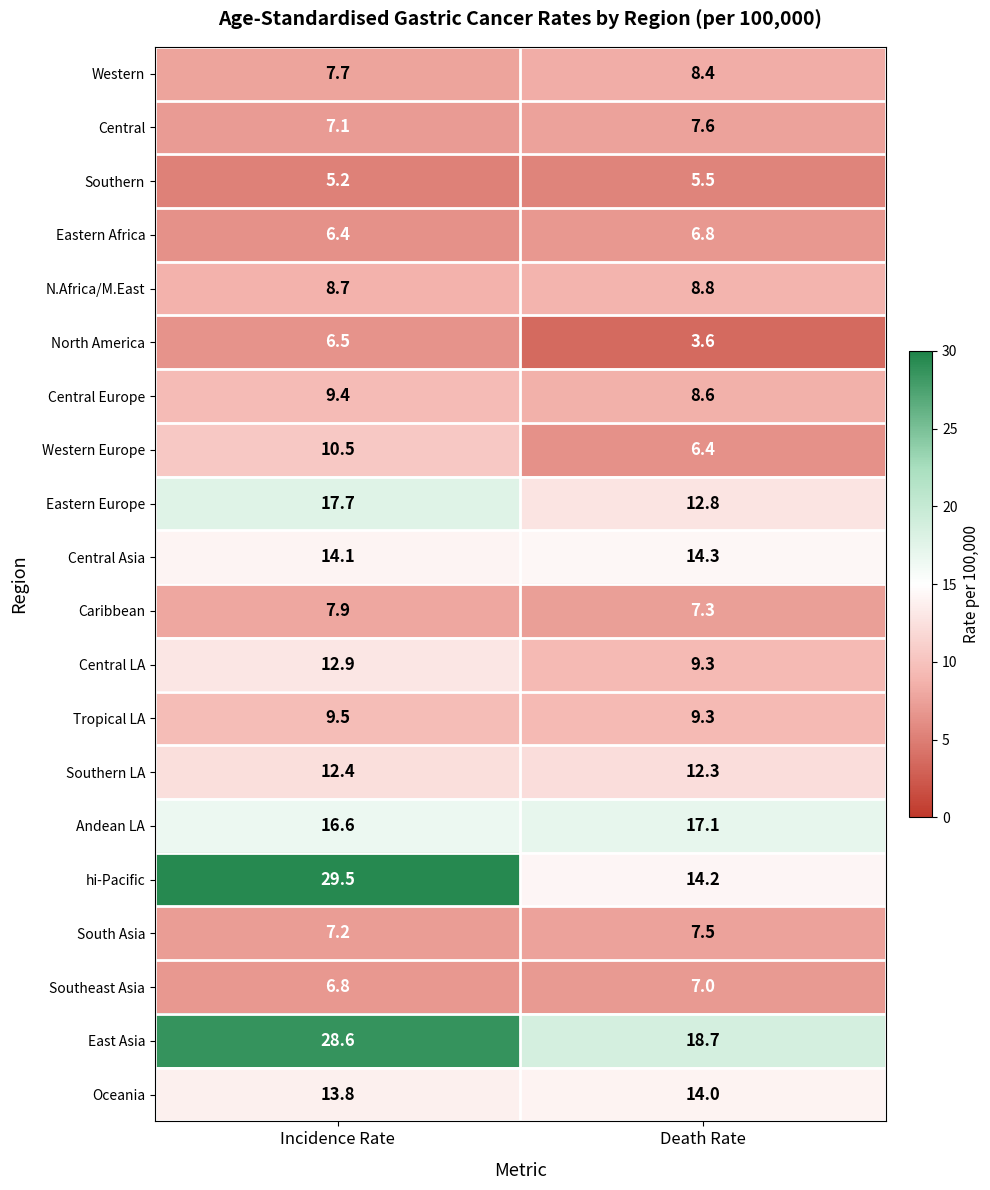

List the series in order of their peak value, highest first.

hi-Pacific, East Asia, Eastern Europe, Andean LA, Central Asia, Oceania, Central LA, Southern LA, Western Europe, Tropical LA, Central Europe, N.Africa/M.East, Western, Caribbean, Central, South Asia, Southeast Asia, Eastern Africa, North America, Southern